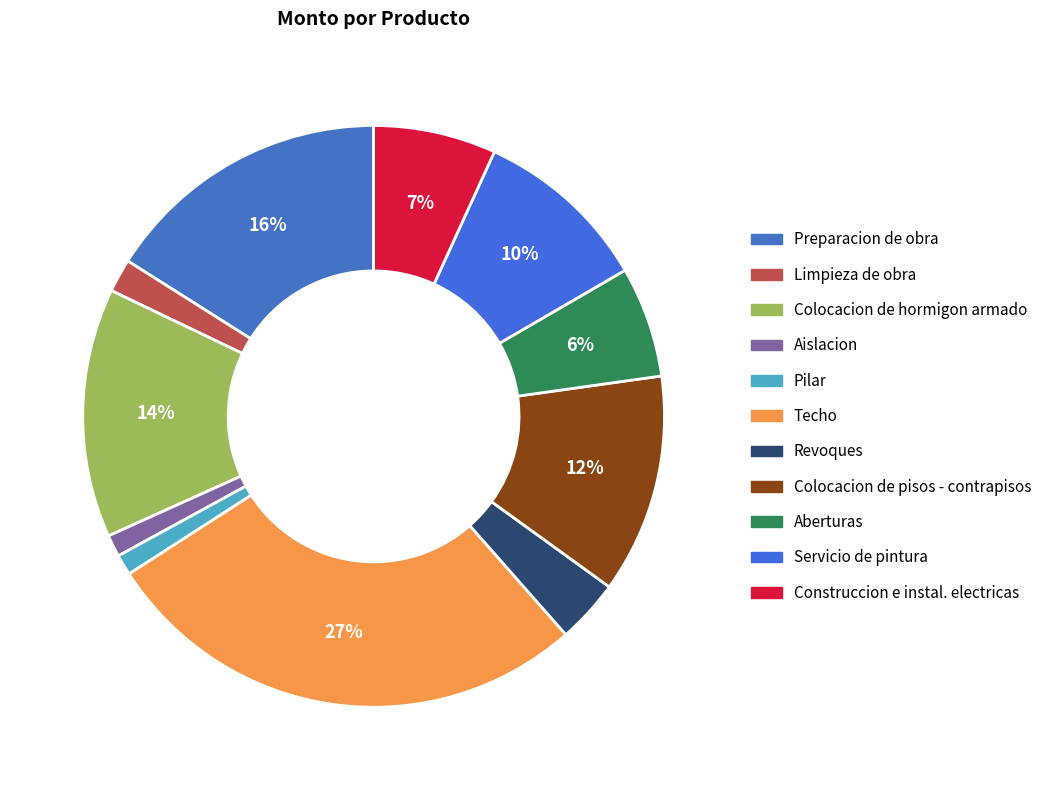

Count the number of slices in the pie.

11